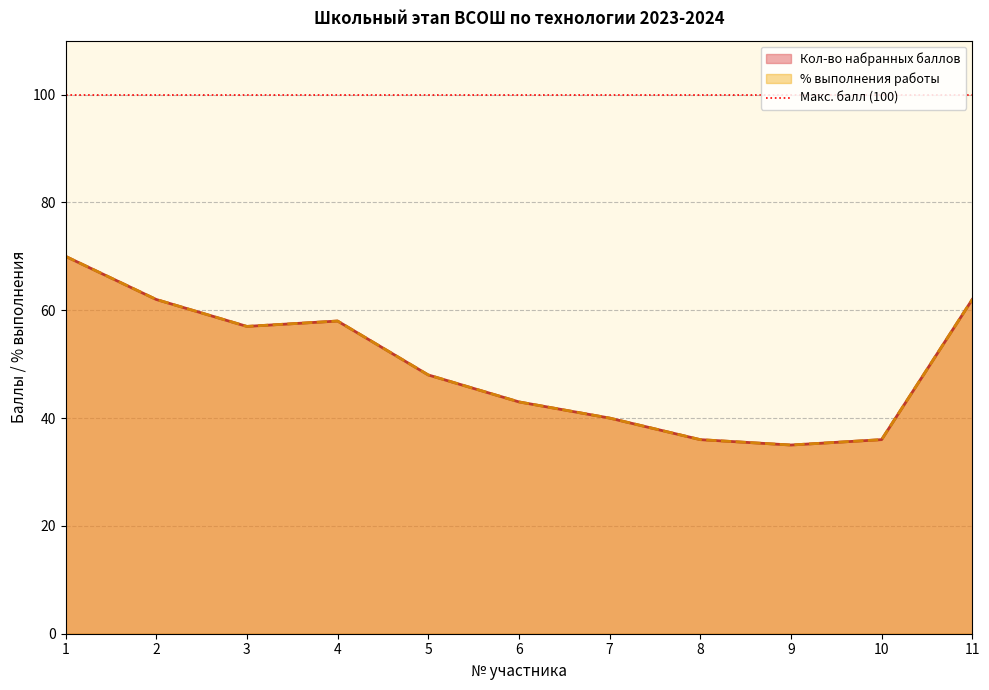

At which category does the chart reach its peak across all series?

1